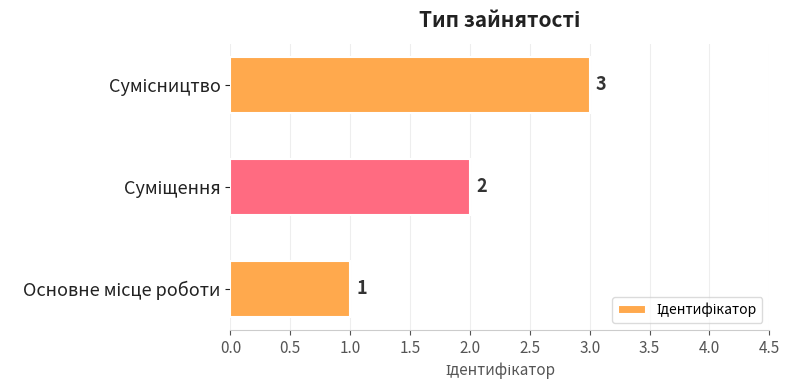

What is the maximum value shown in the chart?

3